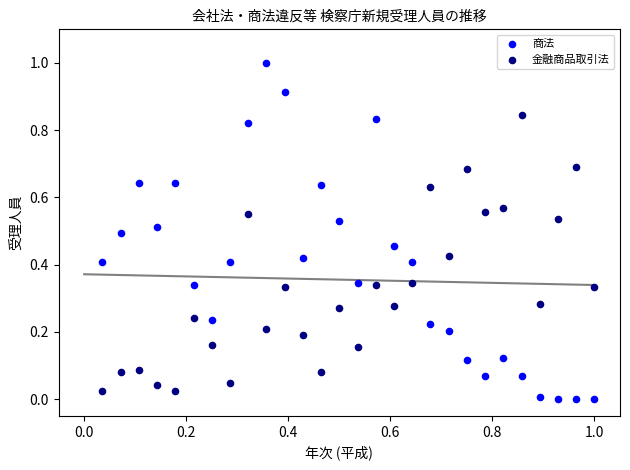

Which series has the widest spread of Y values?

商法